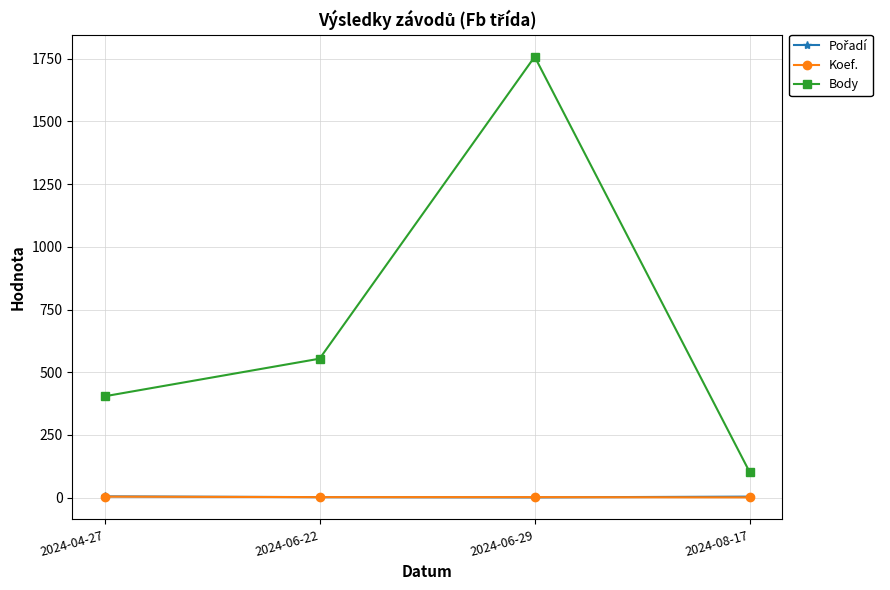

How many interior local peaks does the Body series have?

1